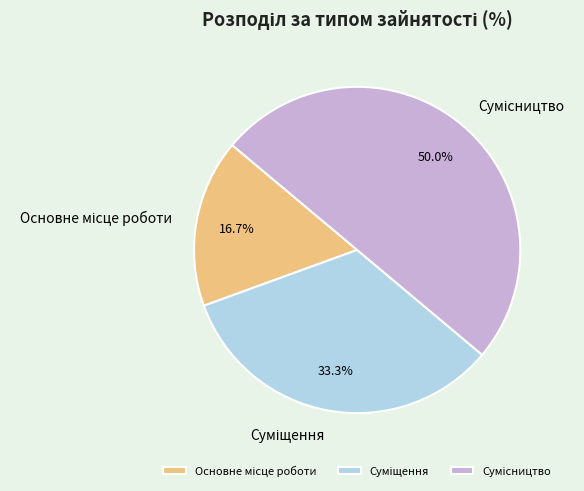

How many slices are in this pie chart?

3